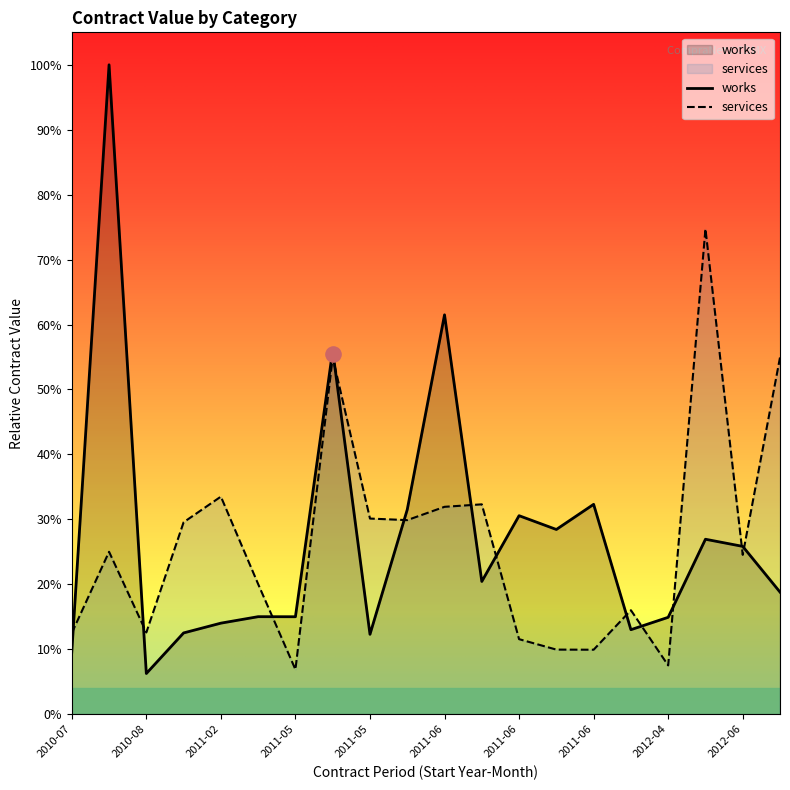

Is the value of services at 2012-09 greater than the value of works at 2011-06?

No